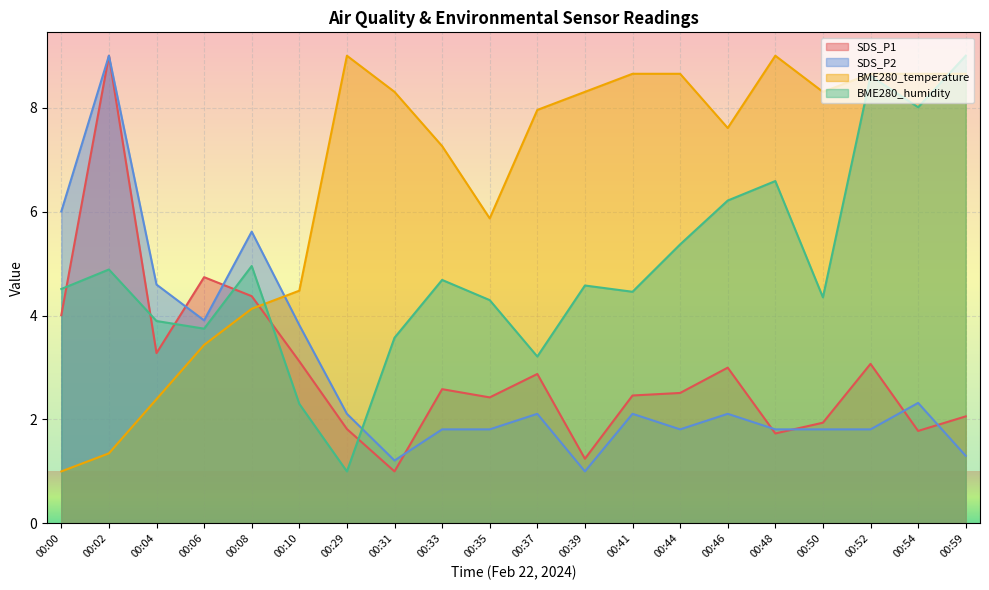

At how many categories does at least one series exceed 6?

15